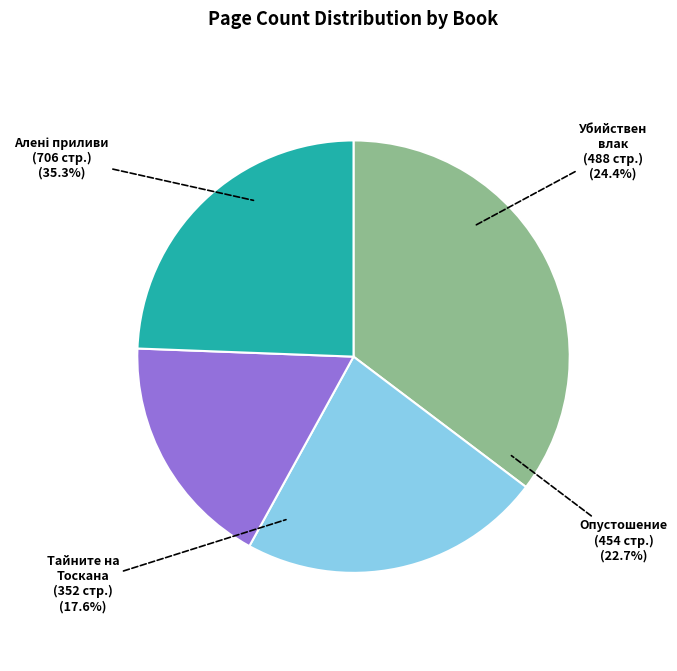

Do Опустошение
(id: 14661) and Тайните на Тоскана
(id: 18287) together represent more than half of the pie?

No